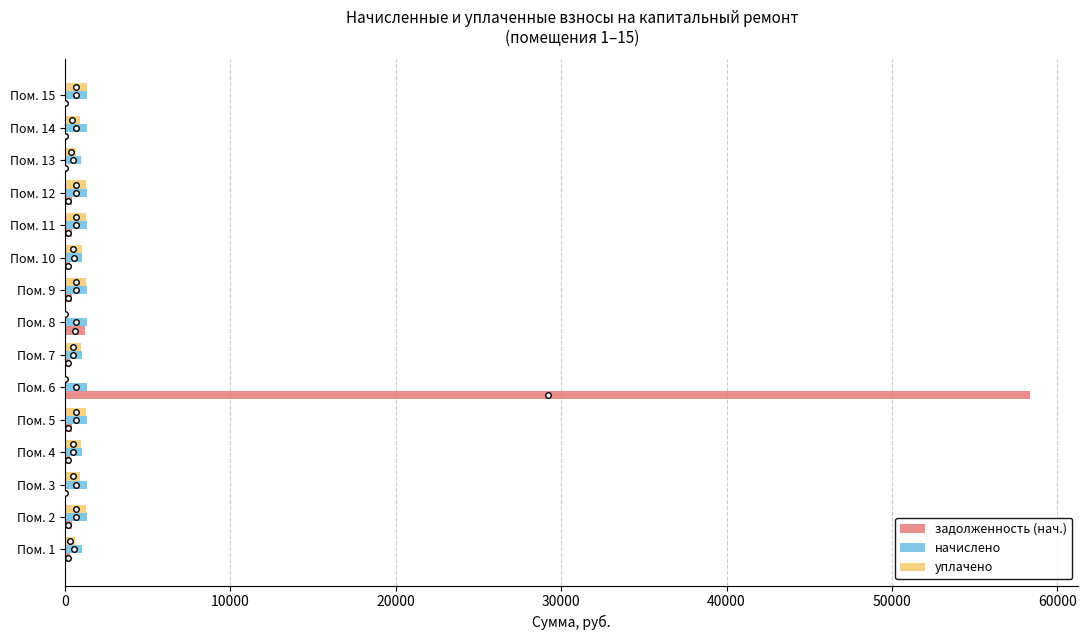

How many distinct data groups are displayed?

3